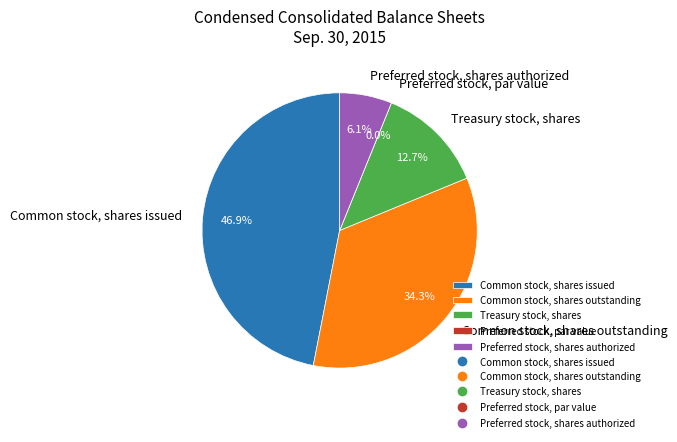

What is the smallest slice in the pie chart?

Preferred stock, par value